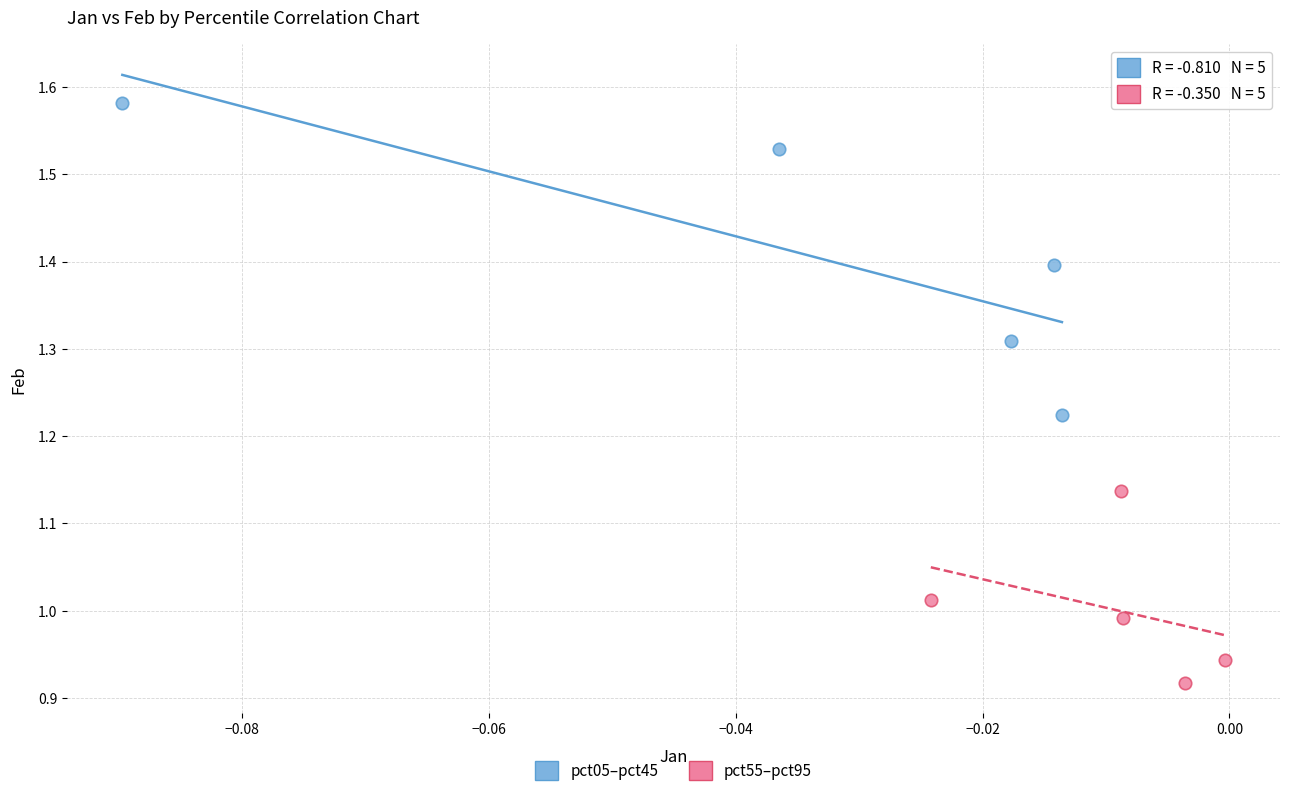

Which series reaches the maximum Y coordinate?

pct05–pct45